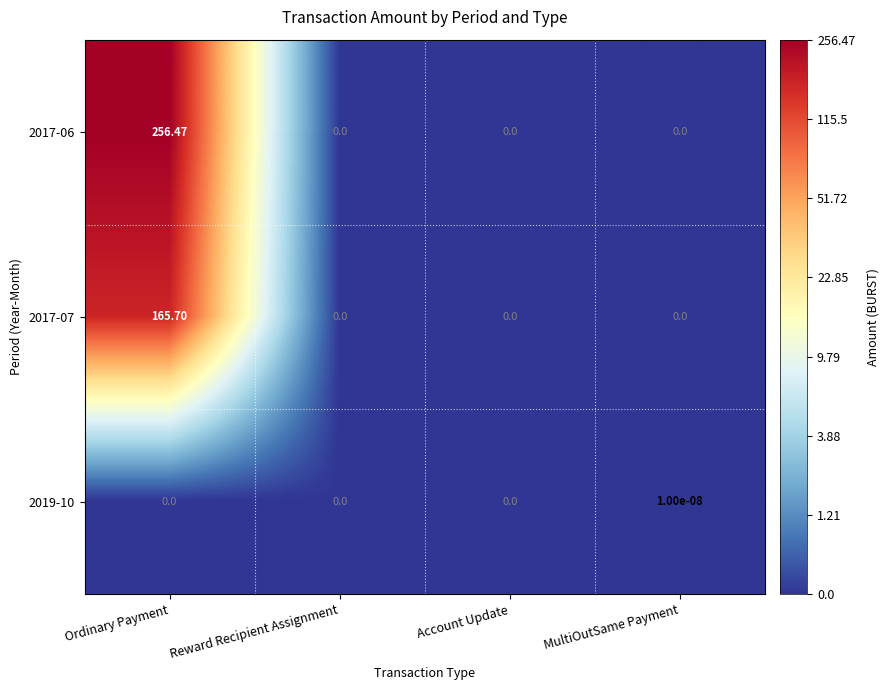

How many categories are shown in the chart?

4